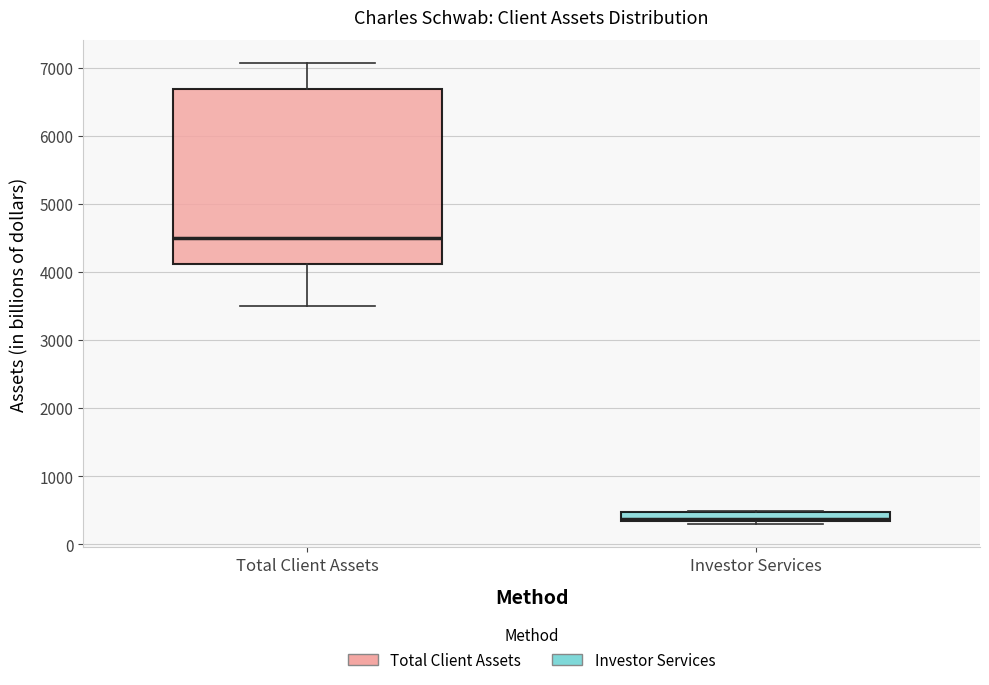

Which box is the tallest, from its lower edge to its upper edge?

Total Client Assets